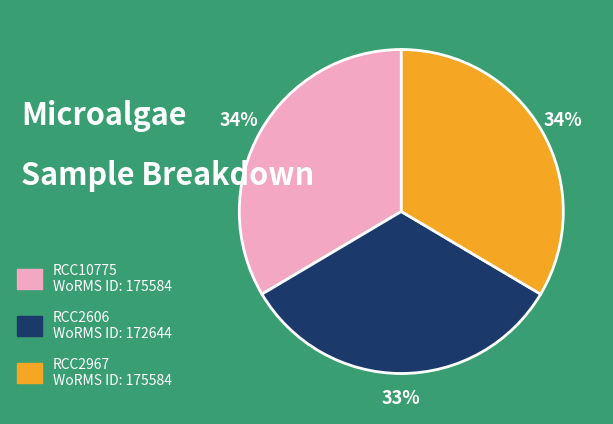

Between RCC2606 WoRMS ID: 172644 and RCC10775 WoRMS ID: 175584, which is larger?

RCC10775 WoRMS ID: 175584